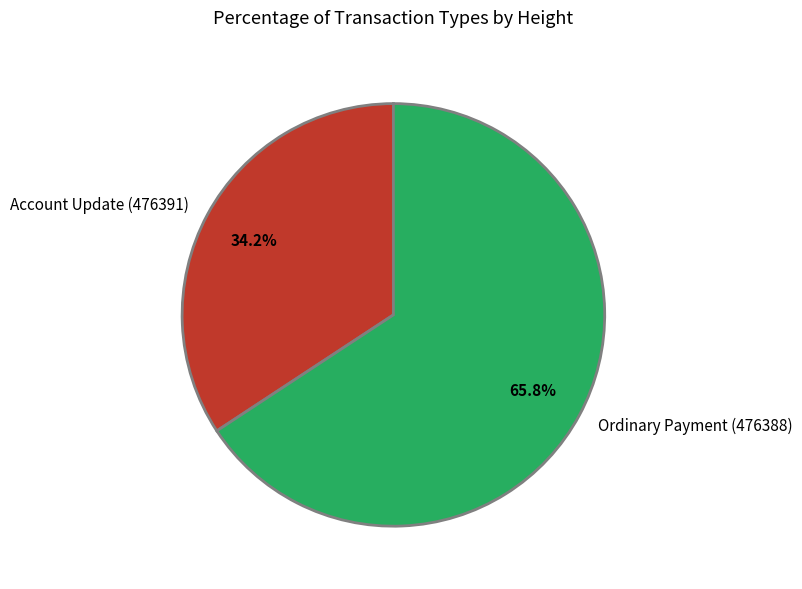

True or false: Account Update (476391) accounts for 43% of the total.

False